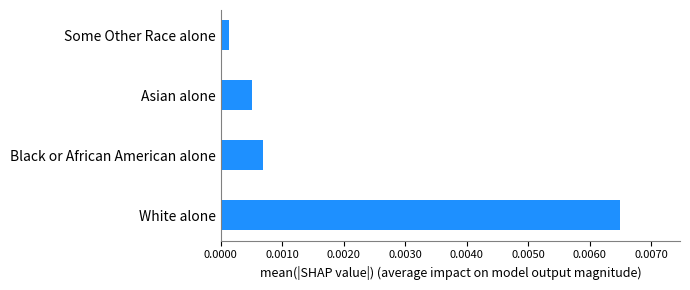

List the labels in order of value, smallest first.

Some Other Race alone, Asian alone, Black or African American alone, White alone